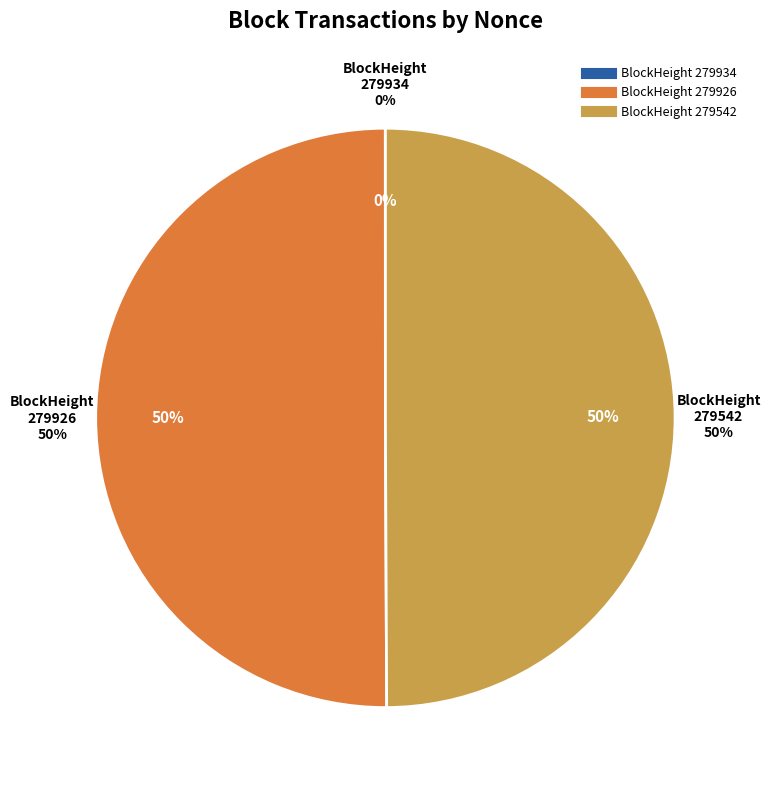

What is the change in value from 279934 to 279926?

+7160